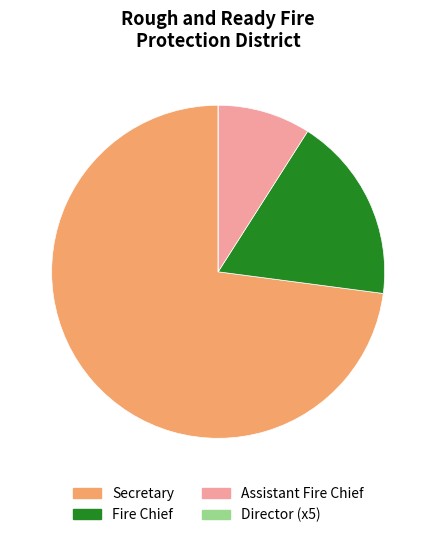

Is the sum of Secretary and Fire Chief greater than half?

Yes